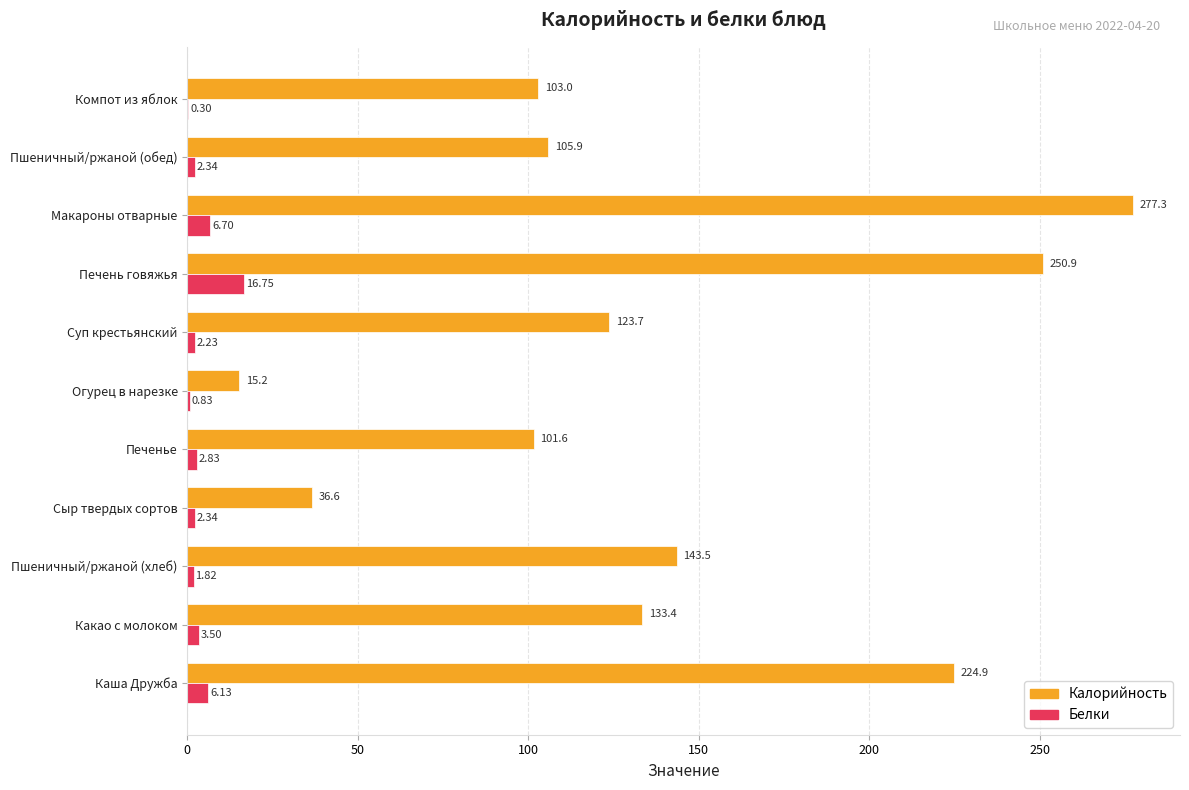

Between Суп крестьянский and Пшеничный/ржаной (обед), which series saw the biggest shift?

Калорийность